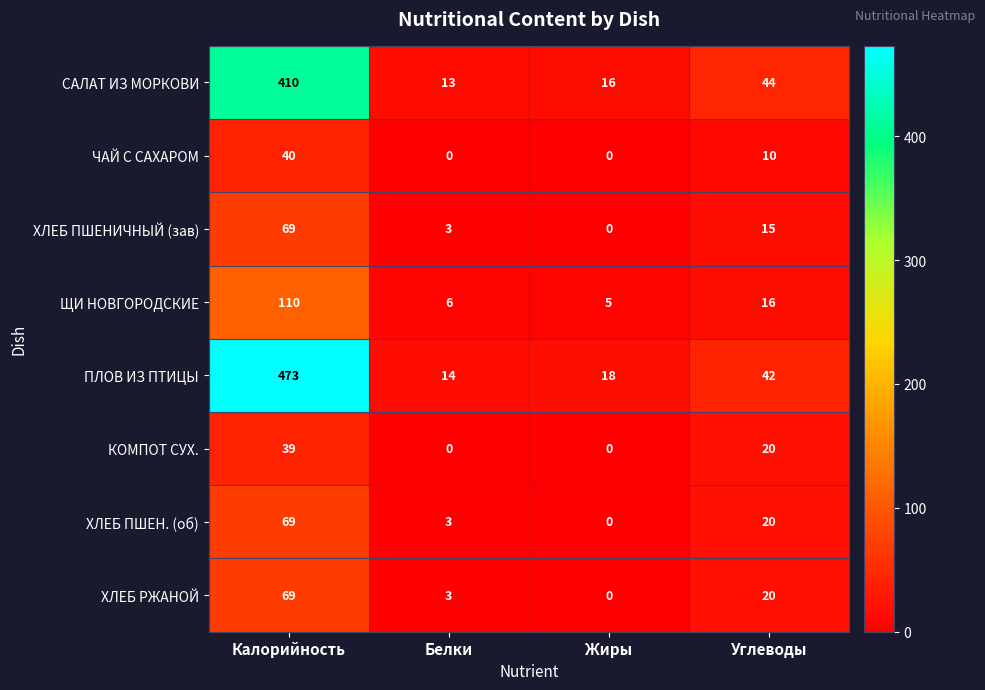

What is the difference between the ХЛЕБ ПШЕНИЧНЫЙ (зав) values at Калорийность and Углеводы?

54